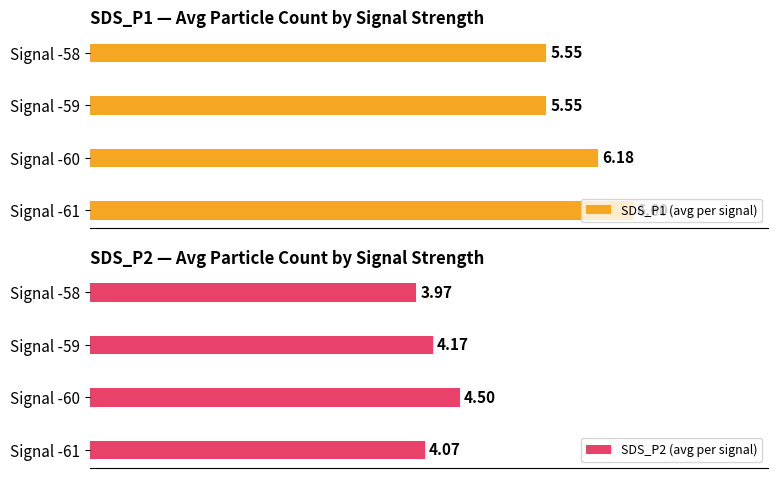

Rank the categories by SDS_P2 (avg per signal) value from highest to lowest.

Signal -60, Signal -59, Signal -61, Signal -58